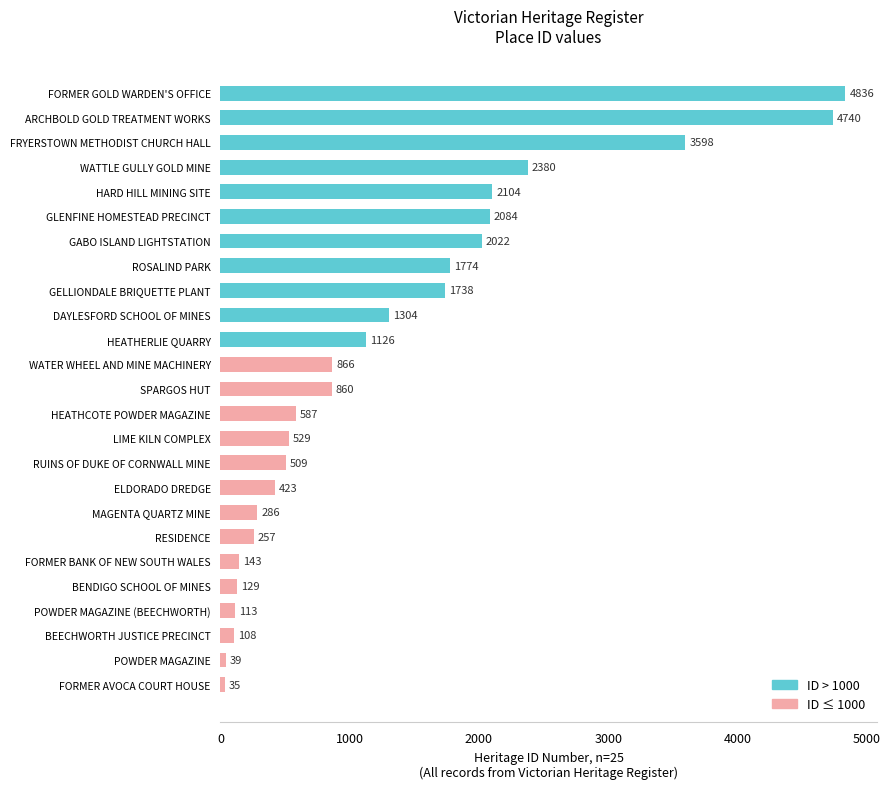

The value at GELLIONDALE BRIQUETTE PLANT is 980. True or false?

False